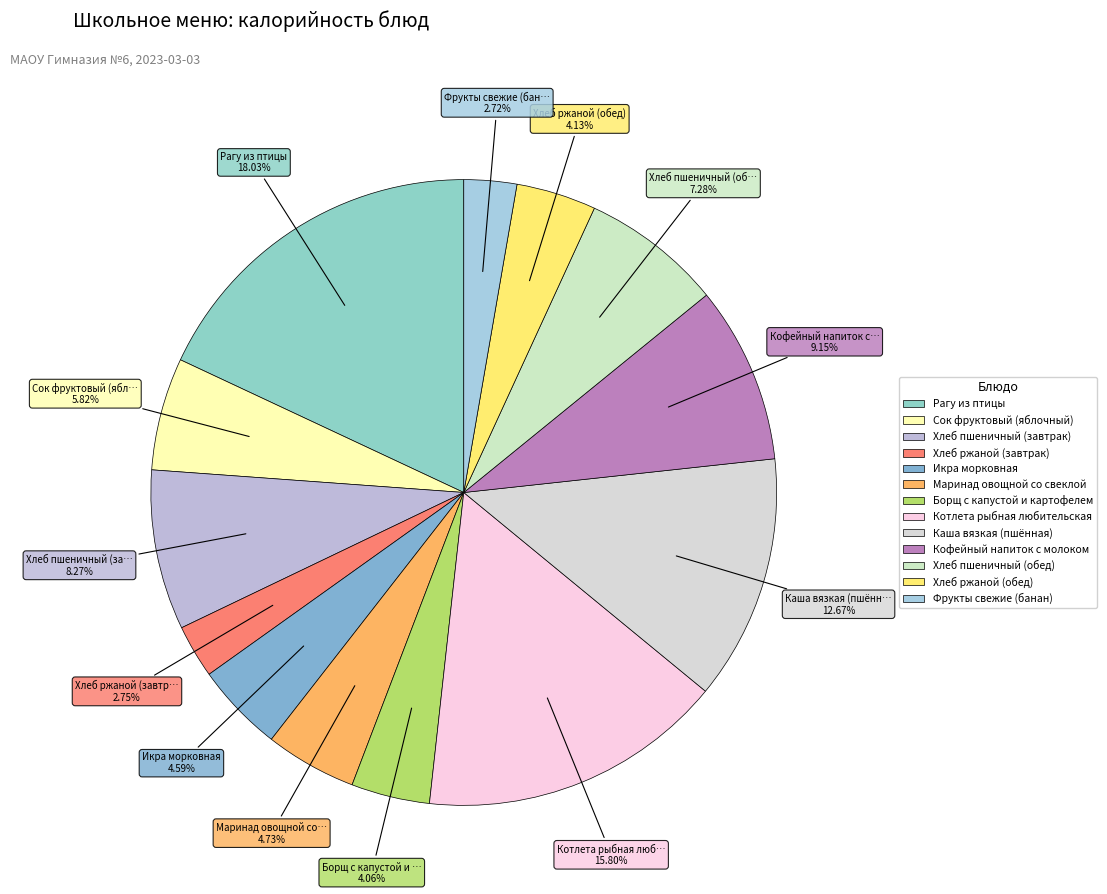

What is the change in value from Рагу из птицы to Маринад овощной со свеклой?

-196.7